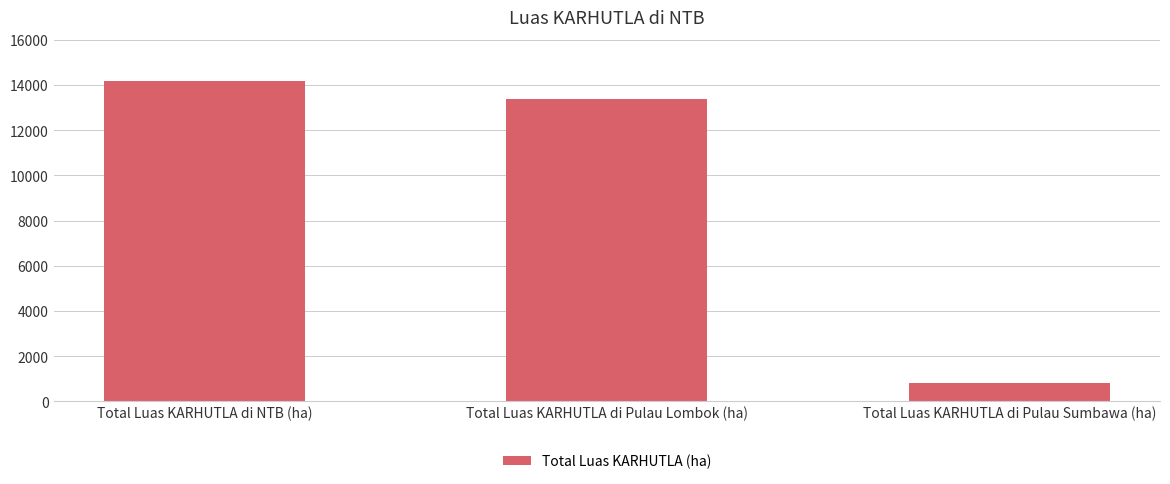

What is the smallest value displayed?

804.1